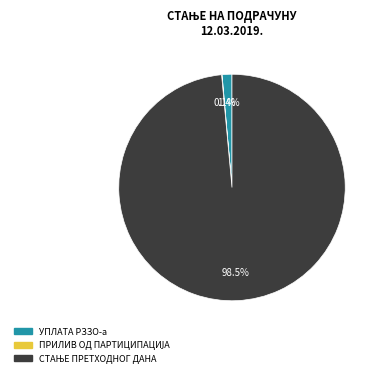

Is there any slice that represents more than half of the pie?

Yes